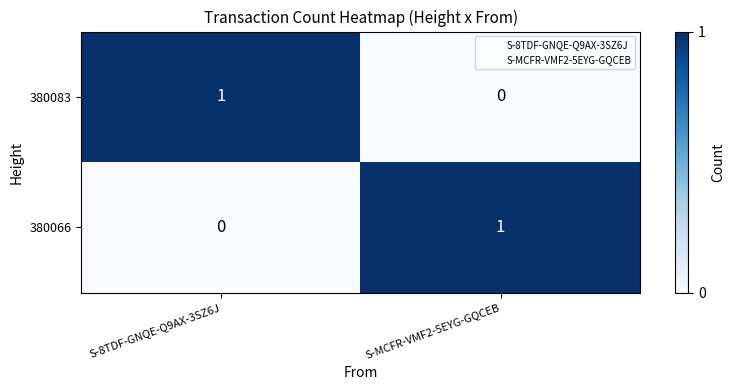

How many values in the 380083 series are below 1?

1